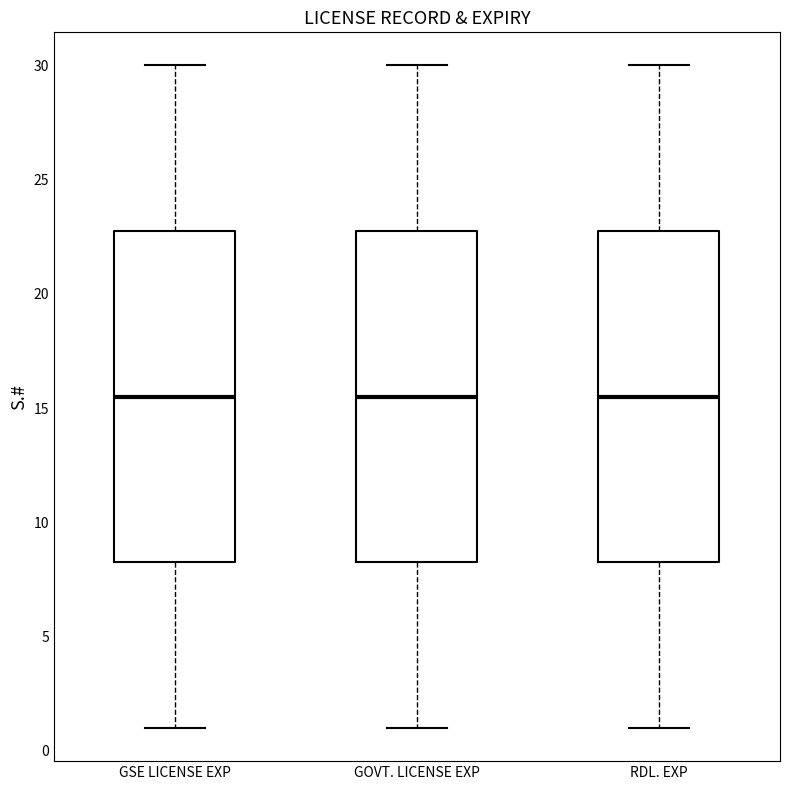

Reading left to right, read every box against the y-axis: the position of its median line, the range the box covers, and the ends of its whiskers. The values are not printed on the chart, so give them approximately, as read against the axis.

GSE LICENSE EXP: median 15.5, box 8.5 to 23.0, whiskers 1.0 to 30.0
GOVT. LICENSE EXP: median 15.5, box 8.5 to 23.0, whiskers 1.0 to 30.0
RDL. EXP: median 15.5, box 8.5 to 23.0, whiskers 1.0 to 30.0